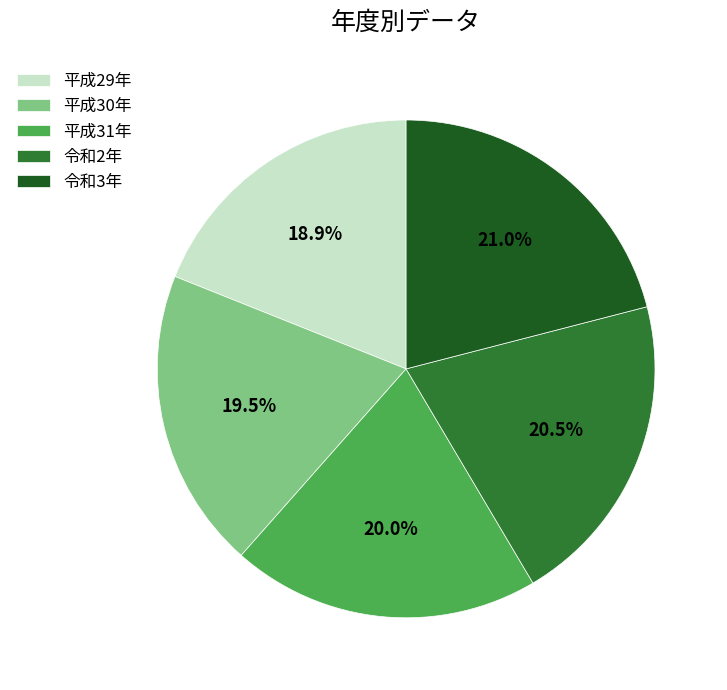

How much of the chart is everything except 平成30年?

80.5%